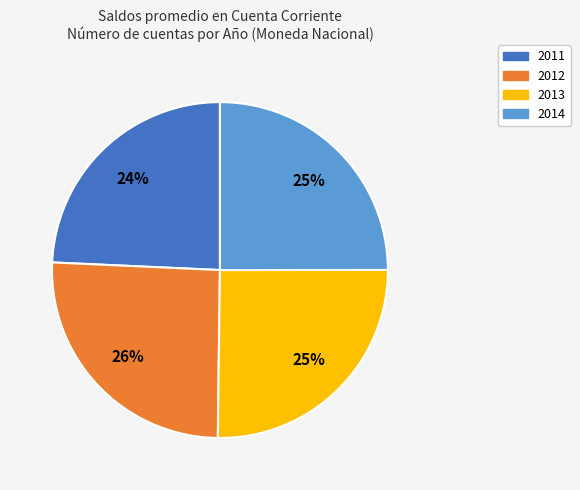

Is it true that 2013 is 25% of the pie?

True